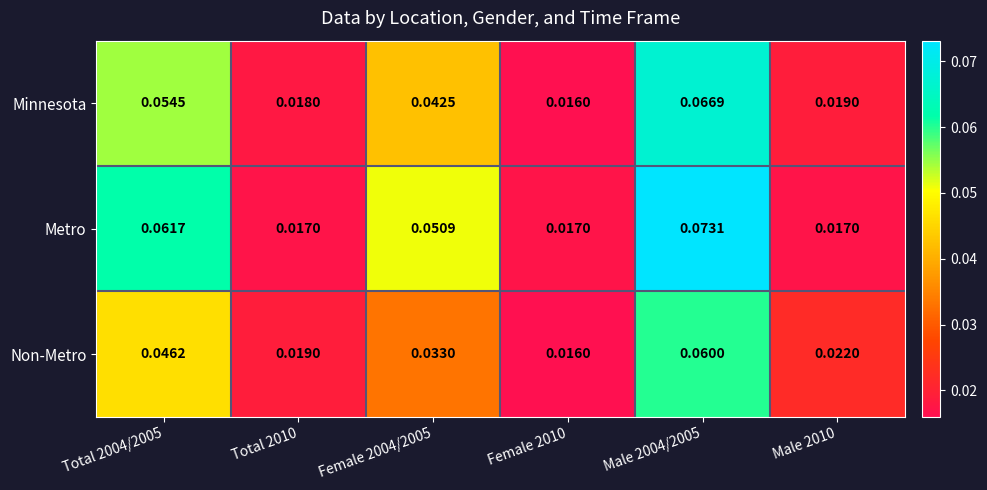

Which series has the largest total across all categories?

Metro